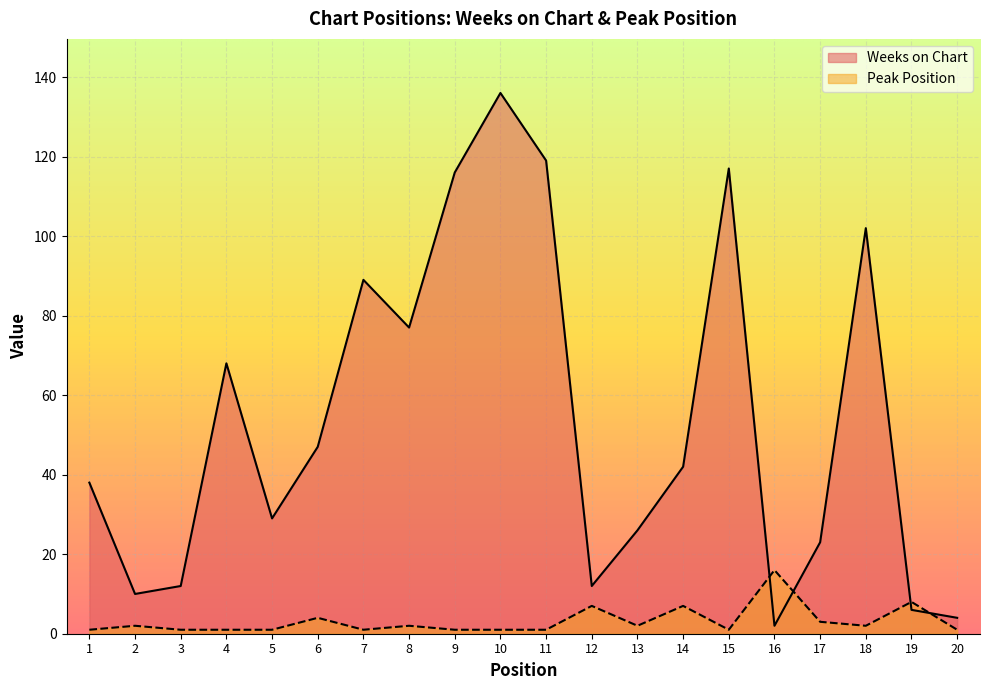

What is the total value across all series at 4?

69